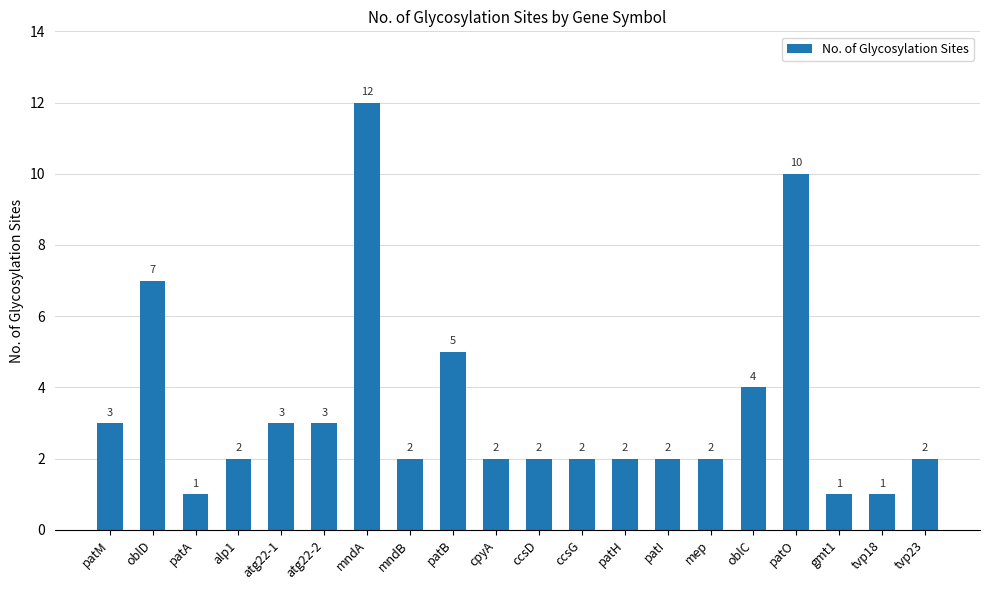

Between gmt1 and cpyA, which is larger?

cpyA